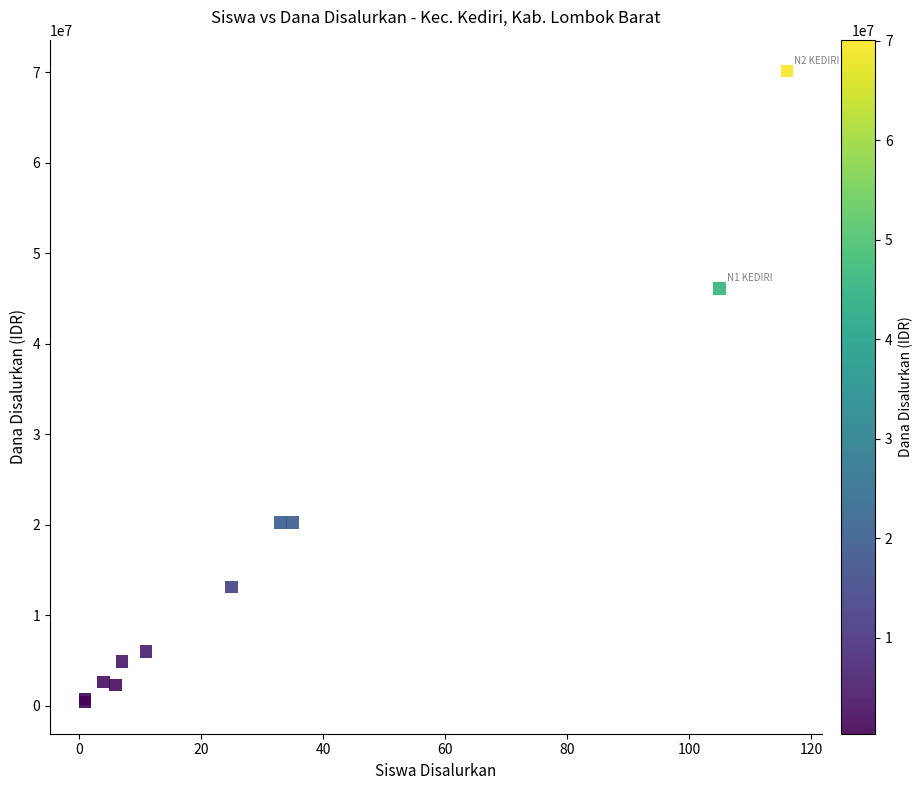

What Y value in the scatter plot is closest to 35250000?

46125000